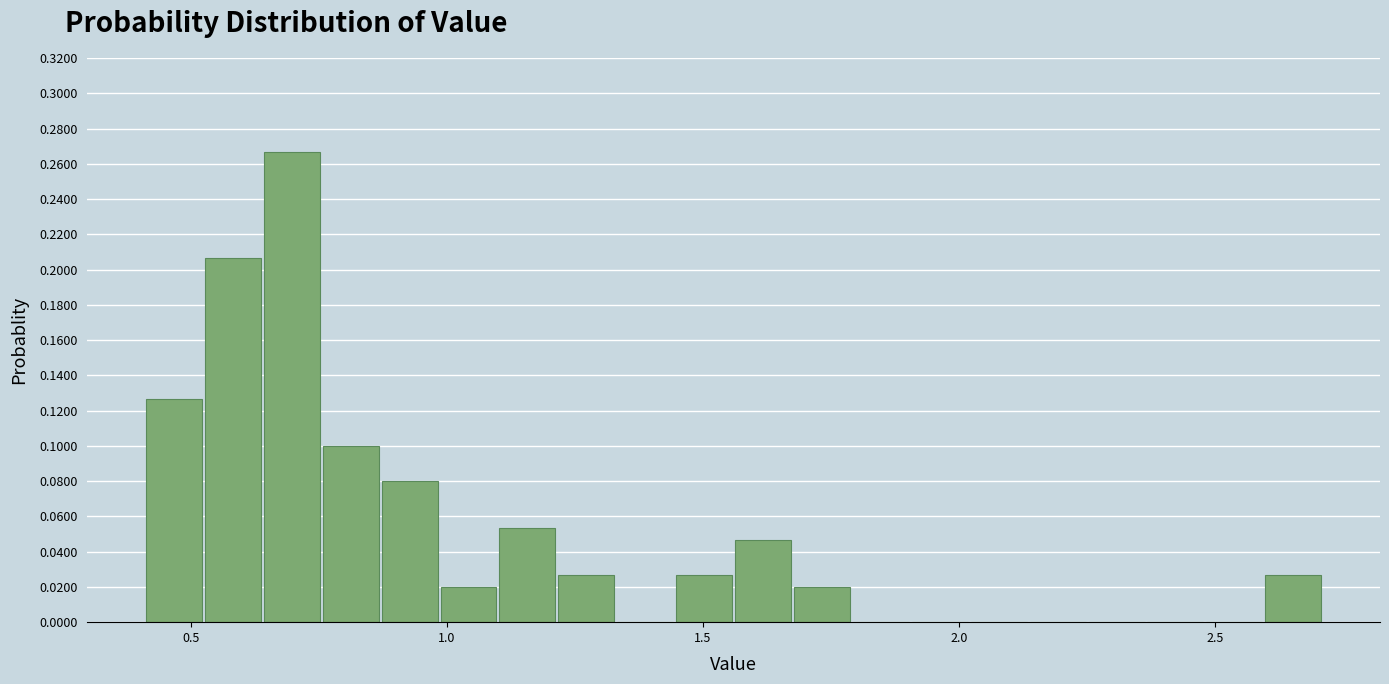

Read against the x-axis, roughly where is the centre of the tallest bar?

0.70